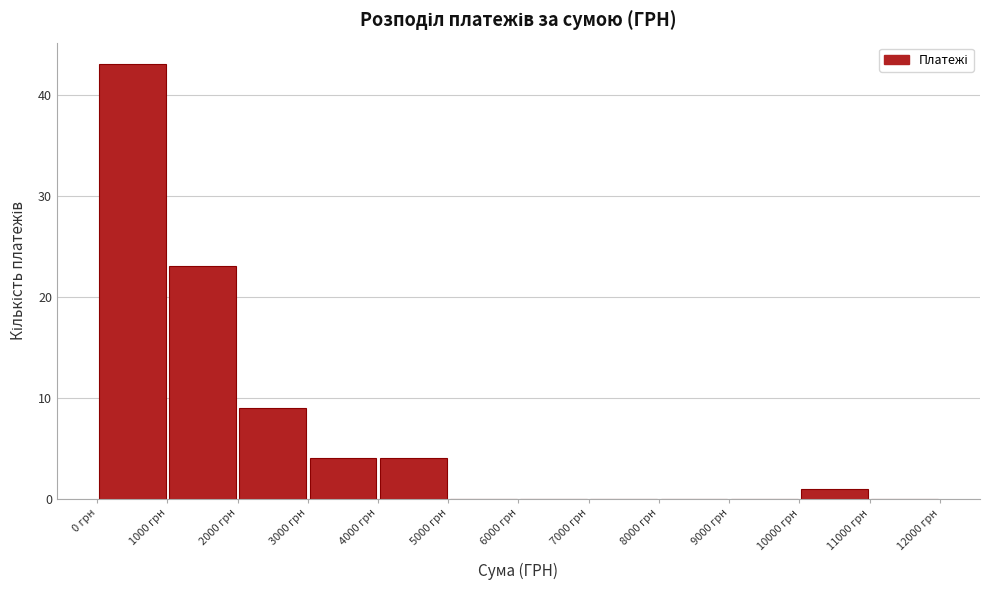

How tall is the bar that spans 0 to 1000 on the x-axis? The values are not printed on the chart, so give them approximately, as read against the axis.

43